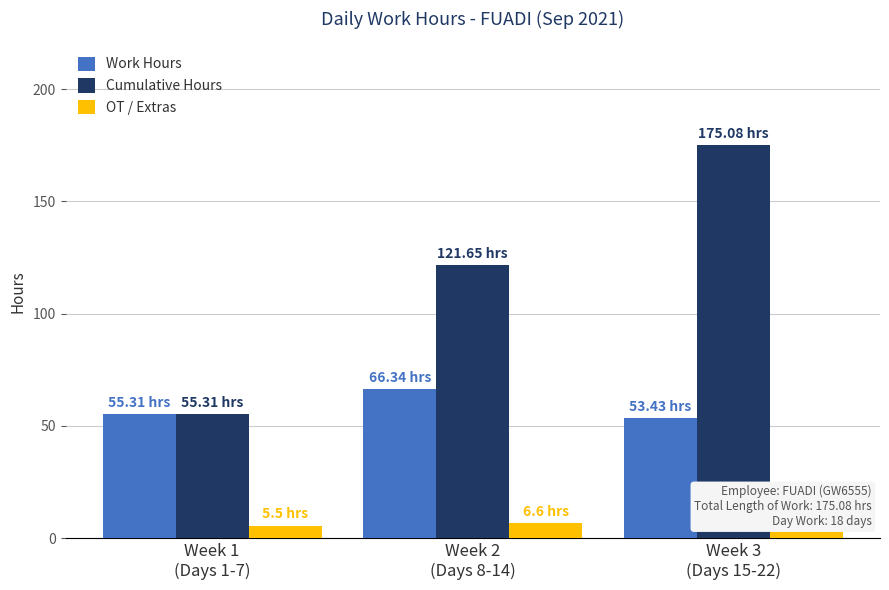

List the series in order of their peak value, lowest first.

OT / Extras, Work Hours, Cumulative Hours